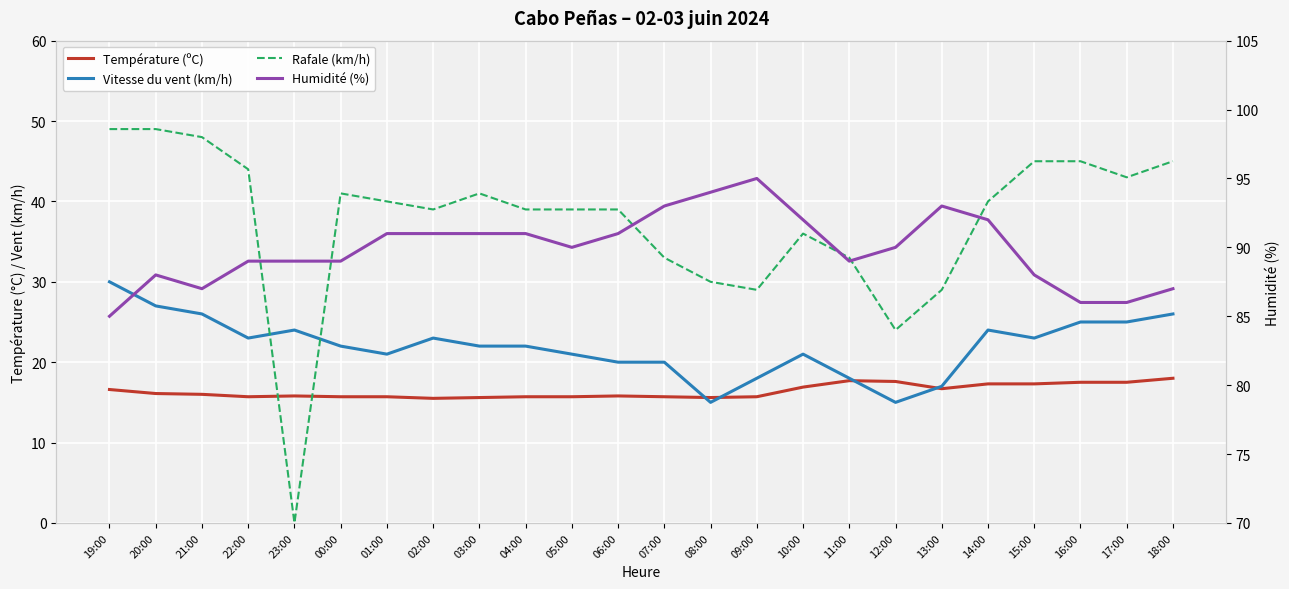

In Vitesse du vent (km/h), how many points are higher than both neighbors (excluding endpoints)?

4